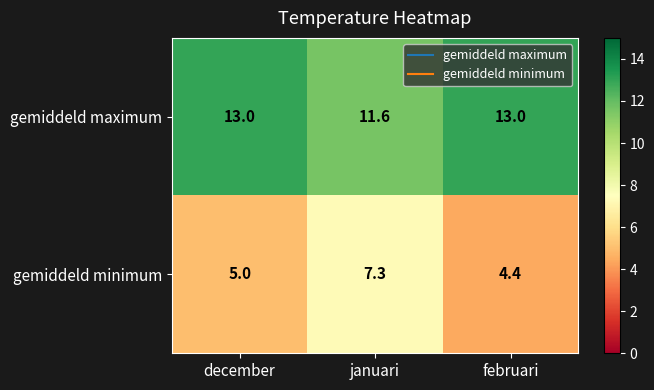

What is the sum of the gemiddeld minimum values at januari and december?

12.3